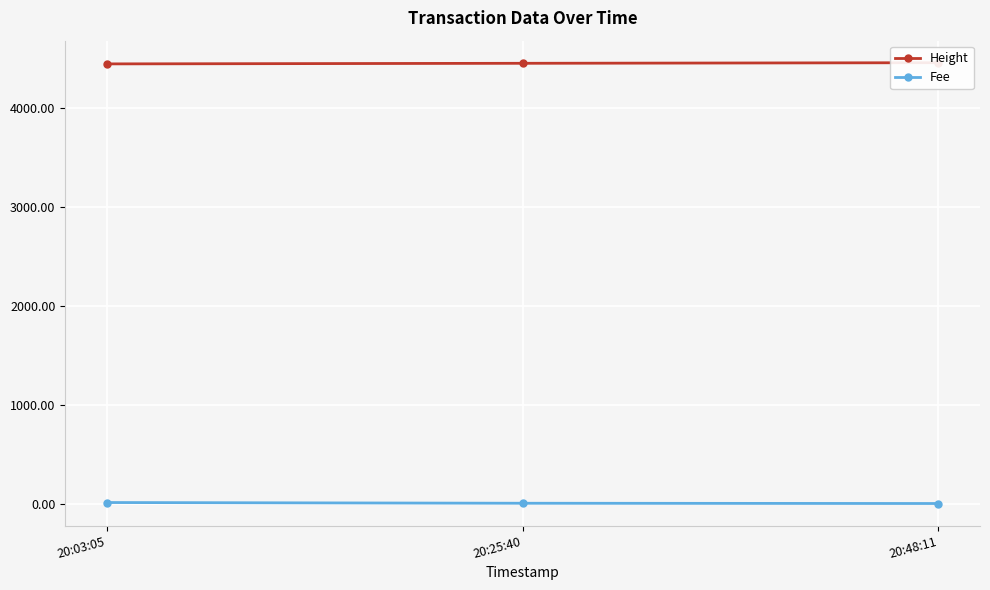

How many data points in Height are less than 4457?

1